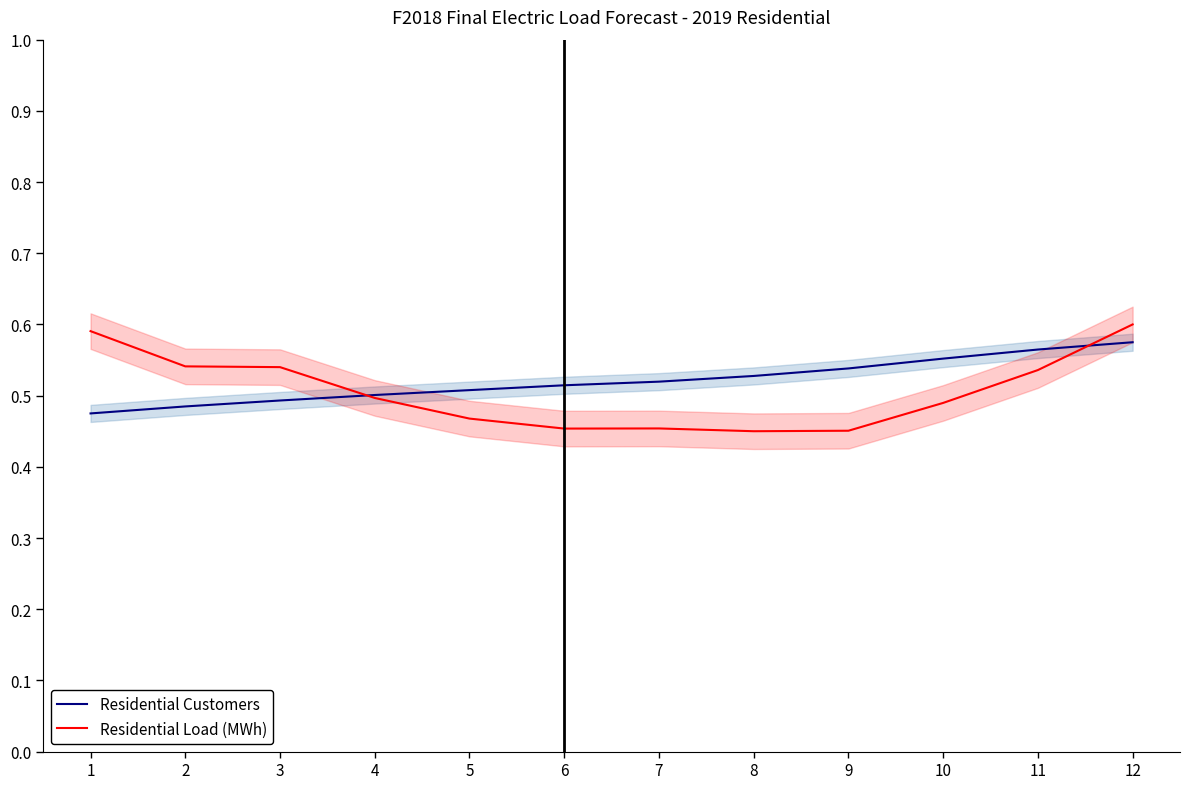

How many series are shown in this chart?

2